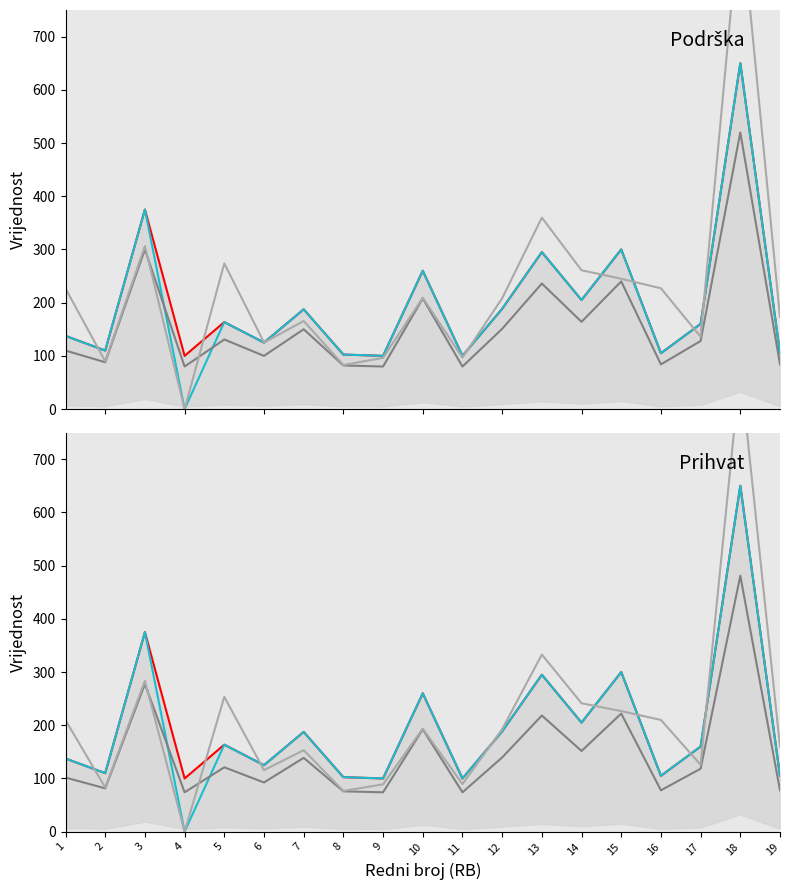

Where is the first local minimum for Povrsina 2022 (x37)?

2